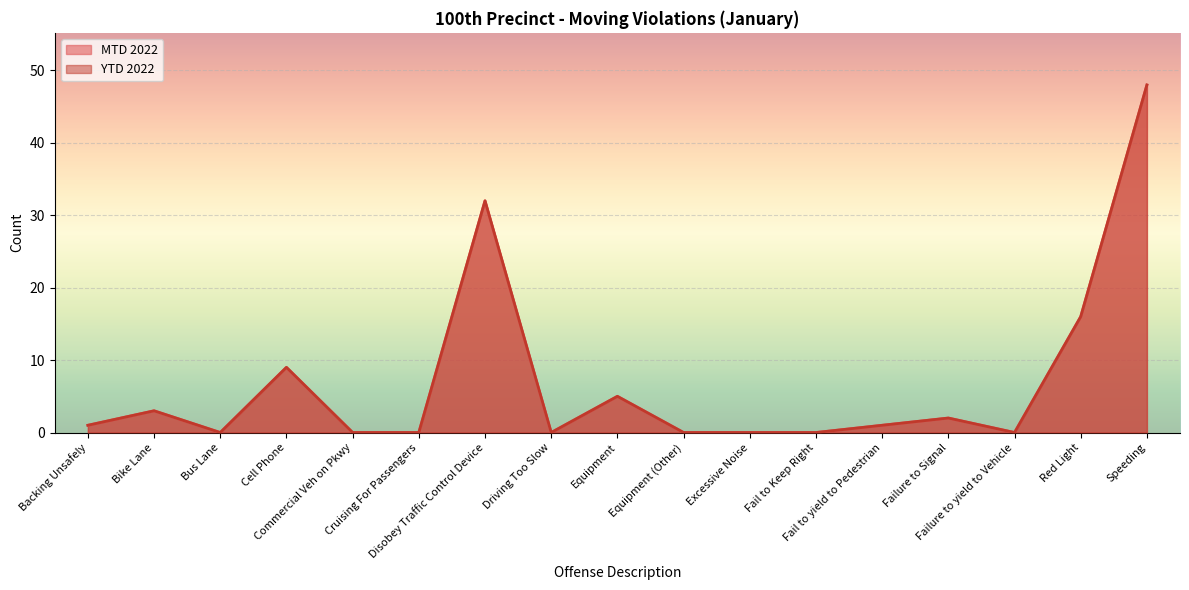

Reading left to right, transcribe all the data shown in this chart.

MTD 2022: Backing Unsafely=1	Bike Lane=3	Bus Lane=0	Cell Phone=9	Commercial Veh on Pkwy=0	Cruising For Passengers=0	Disobey Traffic Control Device=32	Driving Too Slow=0	Equipment=5	Equipment (Other)=0	Excessive Noise=0	Fail to Keep Right=0	Fail to yield to Pedestrian=1	Failure to Signal=2	Failure to yield to Vehicle=0	Red Light=16	Speeding=48
YTD 2022: Backing Unsafely=1	Bike Lane=3	Bus Lane=0	Cell Phone=9	Commercial Veh on Pkwy=0	Cruising For Passengers=0	Disobey Traffic Control Device=32	Driving Too Slow=0	Equipment=5	Equipment (Other)=0	Excessive Noise=0	Fail to Keep Right=0	Fail to yield to Pedestrian=1	Failure to Signal=2	Failure to yield to Vehicle=0	Red Light=16	Speeding=48